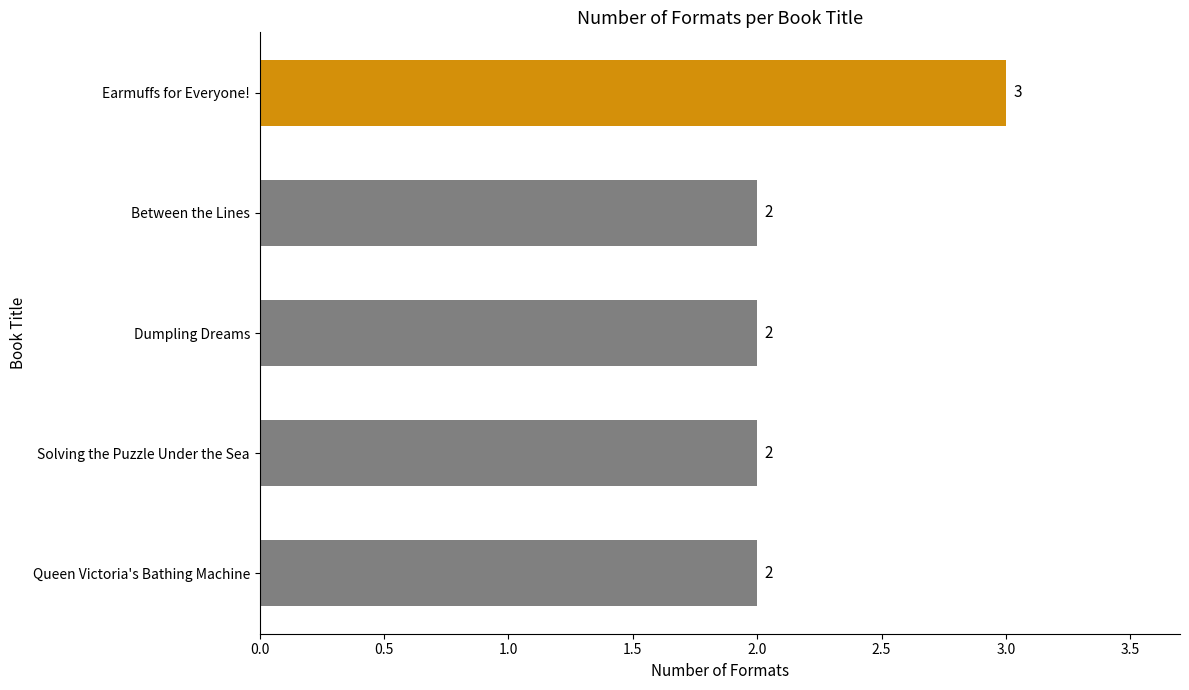

What is the minimum value shown in the chart?

2